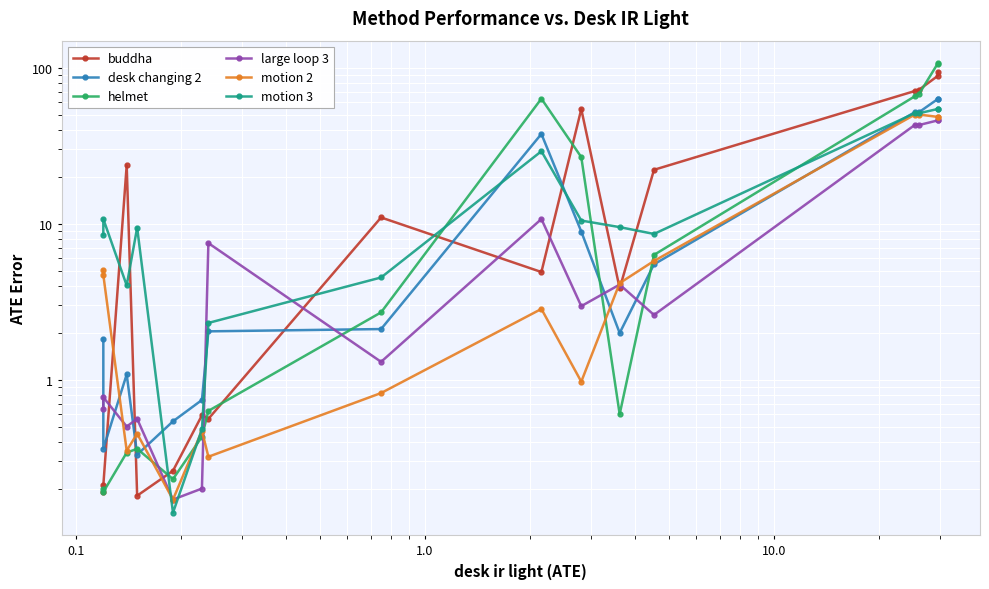

Is it true that motion 2 equals 0.3 at 10.0?

False